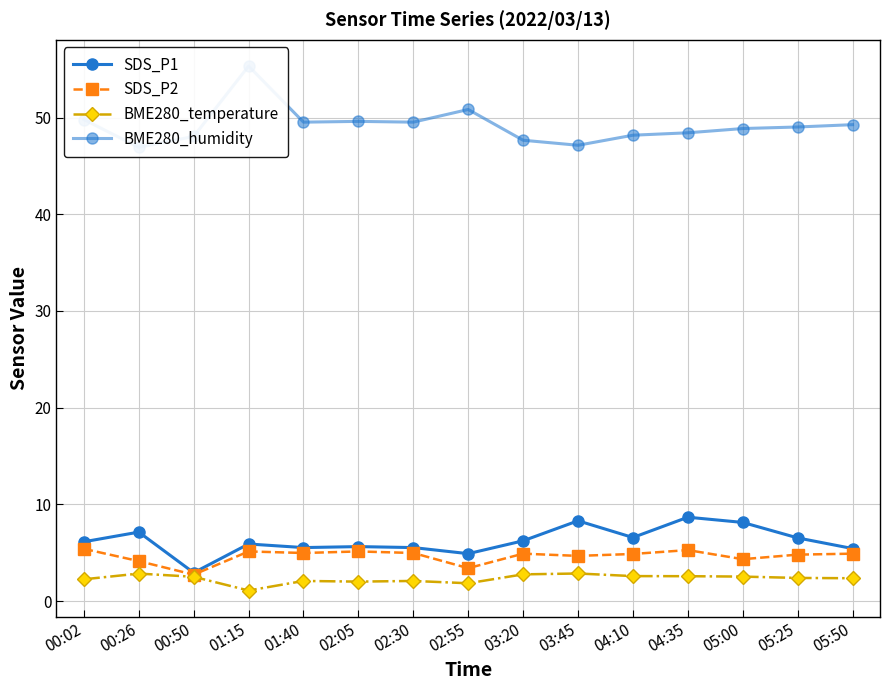

What is the sum of all SDS_P1 values?

93.5